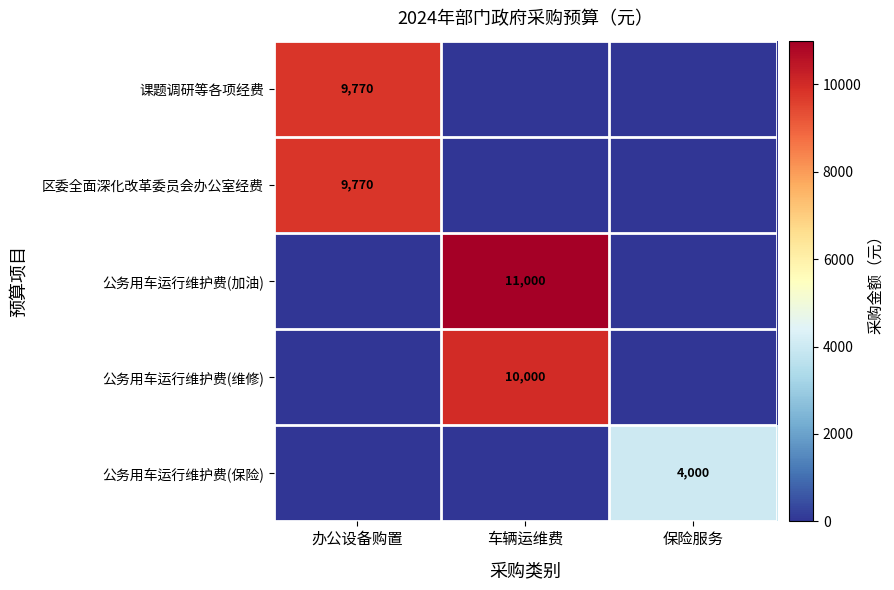

The value of 区委全面深化改革委员会办公室经费 at 办公设备购置 is 13727. True or false?

False